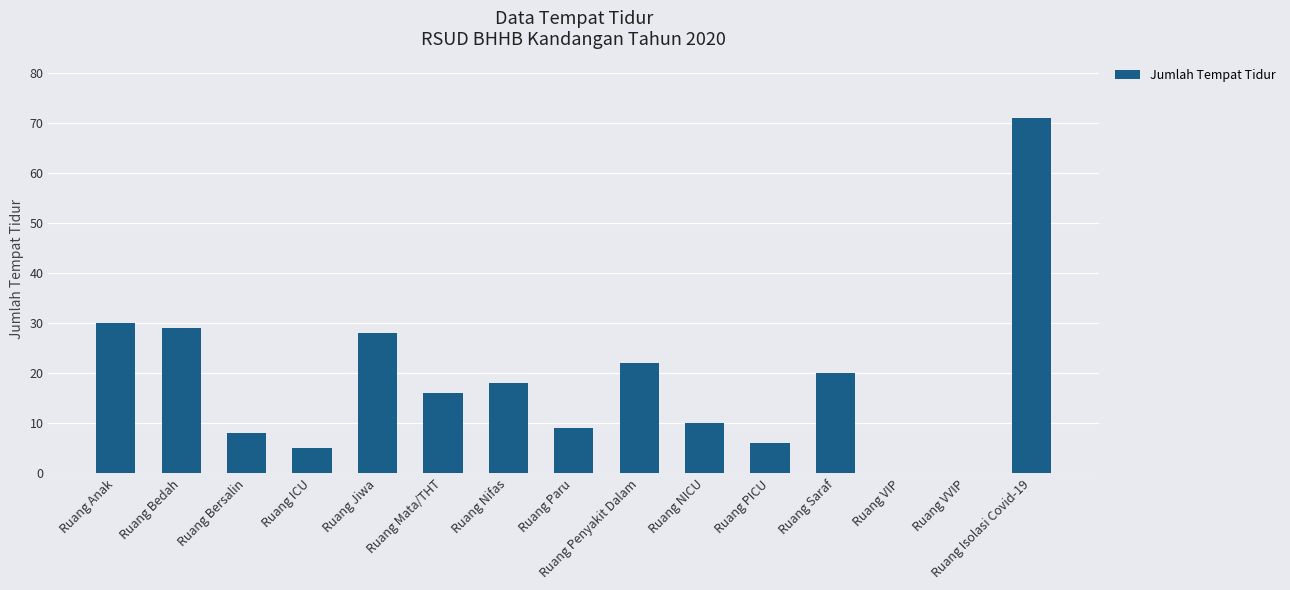

True or false: the data shows 16 at Ruang Mata/THT.

True